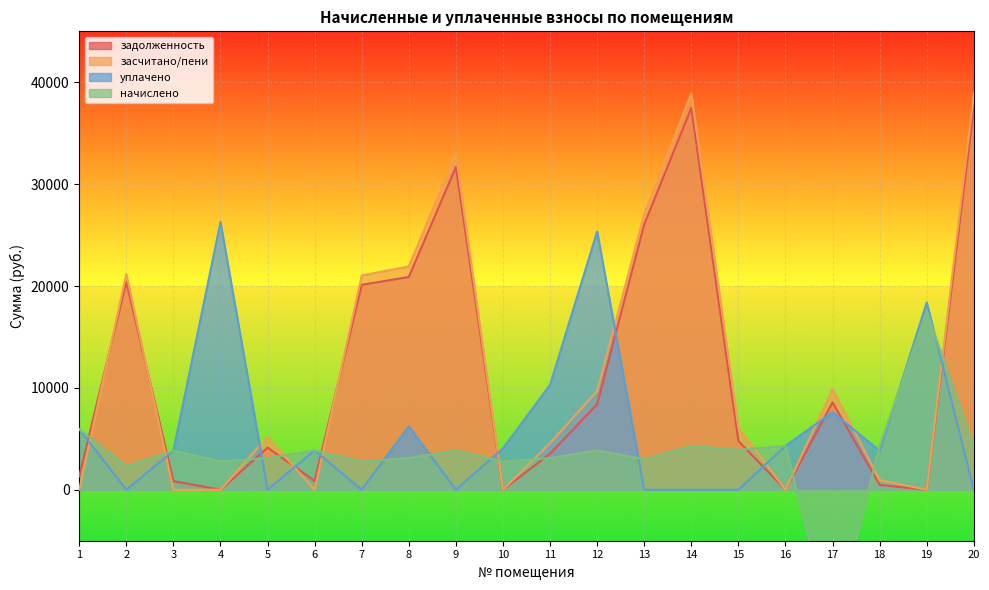

What is the difference between the second highest and minimum values in the засчитано/пени series?

38909.6